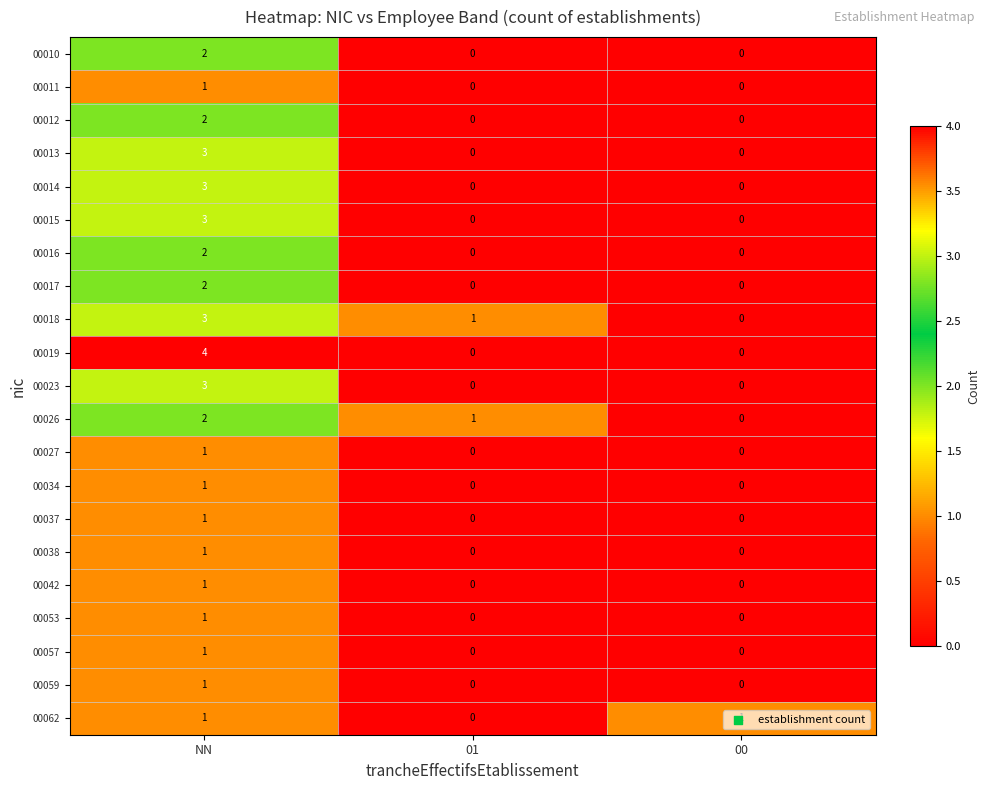

At which category is the sum across all series the highest?

NN